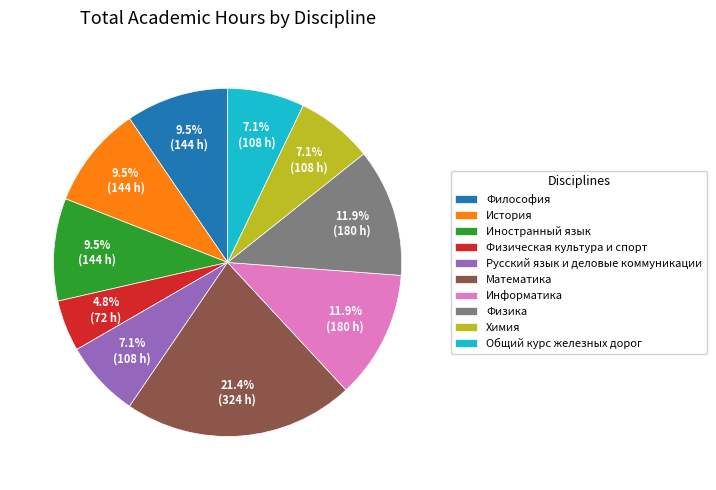

Combined, do Математика and Физическая культура и спорт account for over 50%?

No